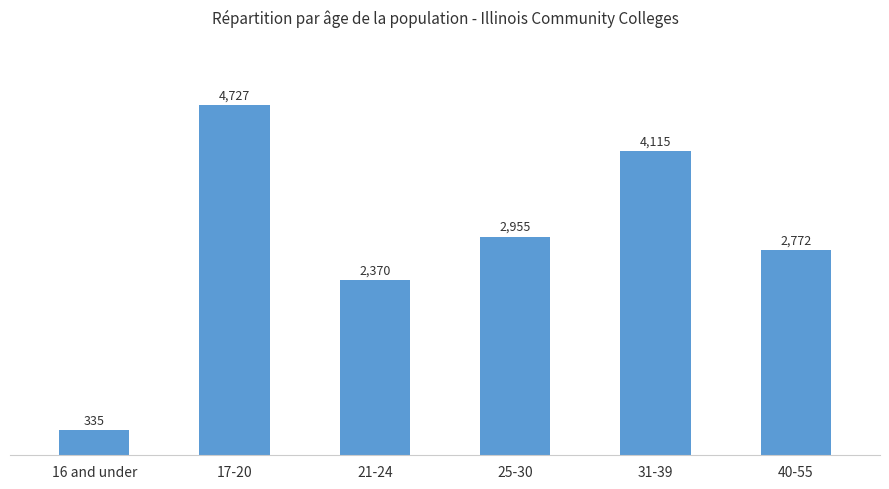

What is the sum of all values?

17274